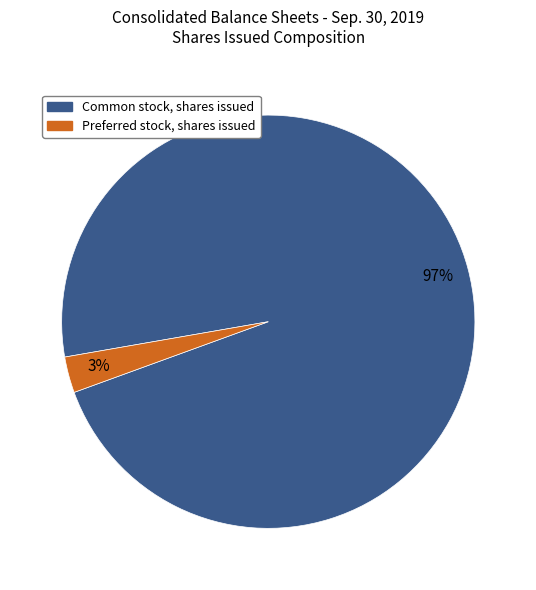

Count the number of slices in the pie.

2